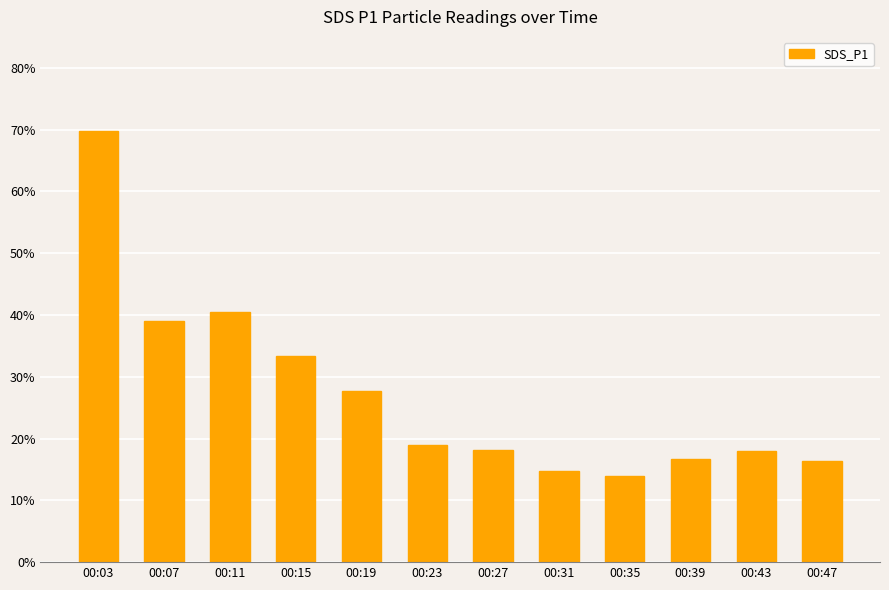

What is the minimum value shown in the chart?

14.0